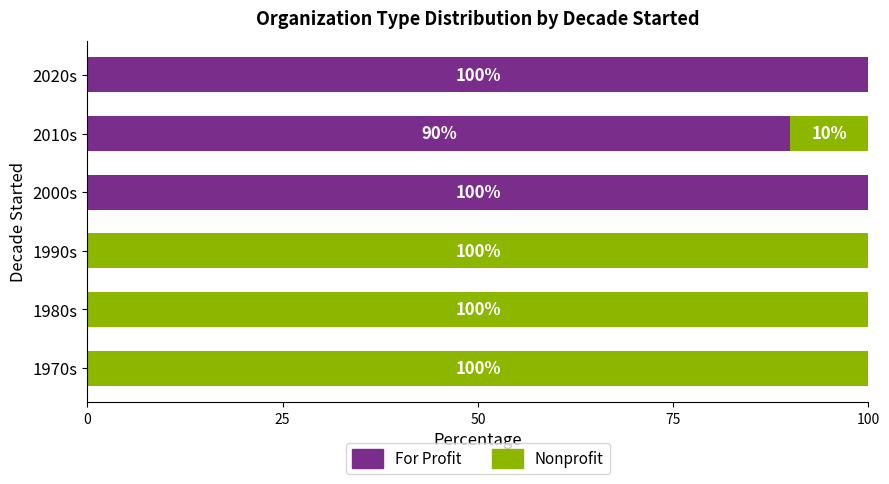

What value does the For Profit series have at 2000s?

100